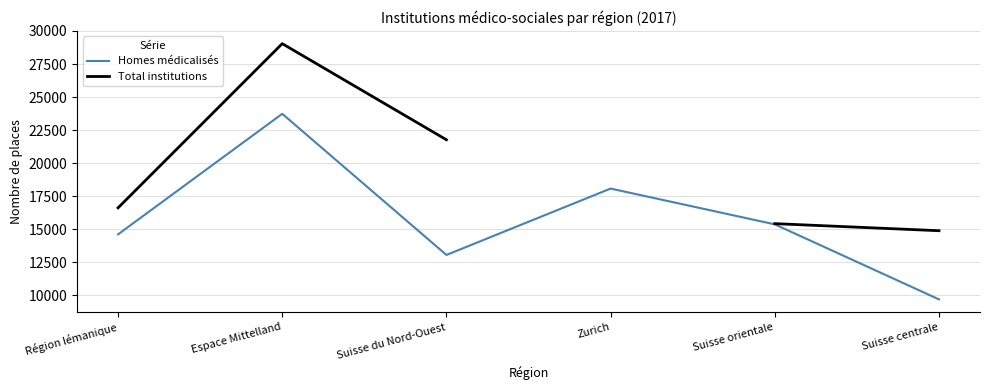

How many lines are shown in the chart?

2